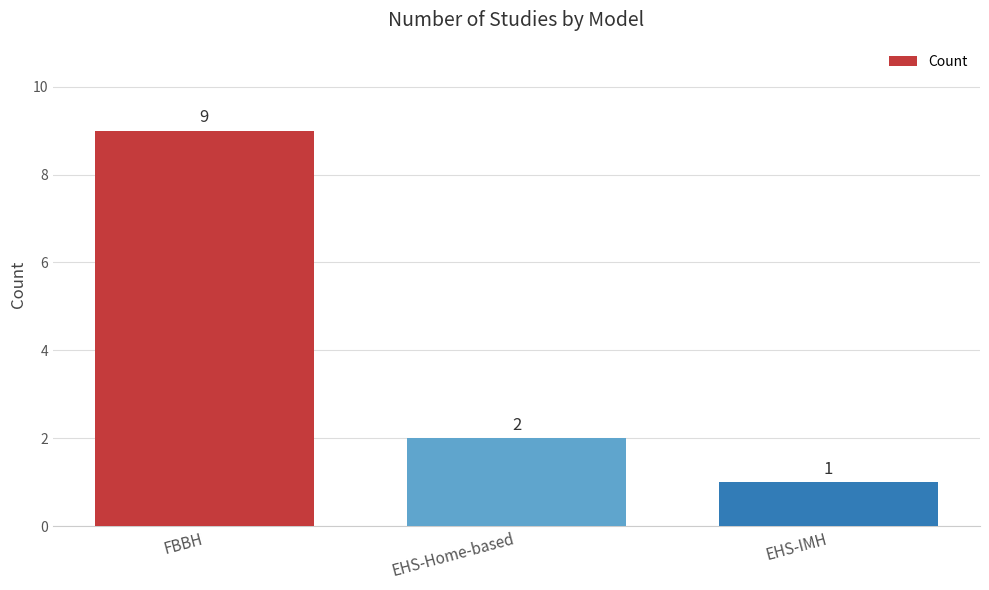

The chart shows a value of 9 at FBBH. True or false?

True